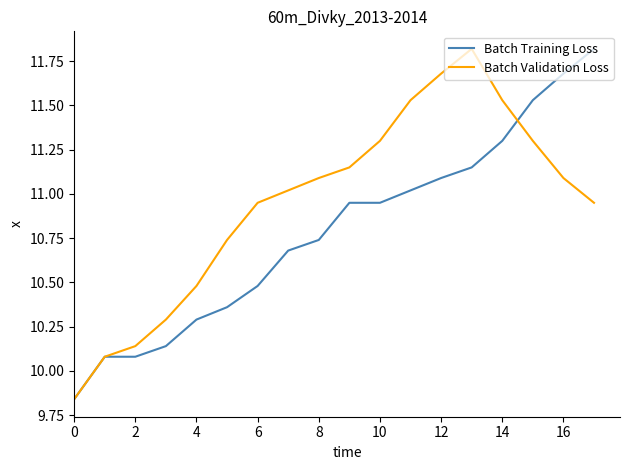

Which series has the largest total across all categories?

Batch Validation Loss